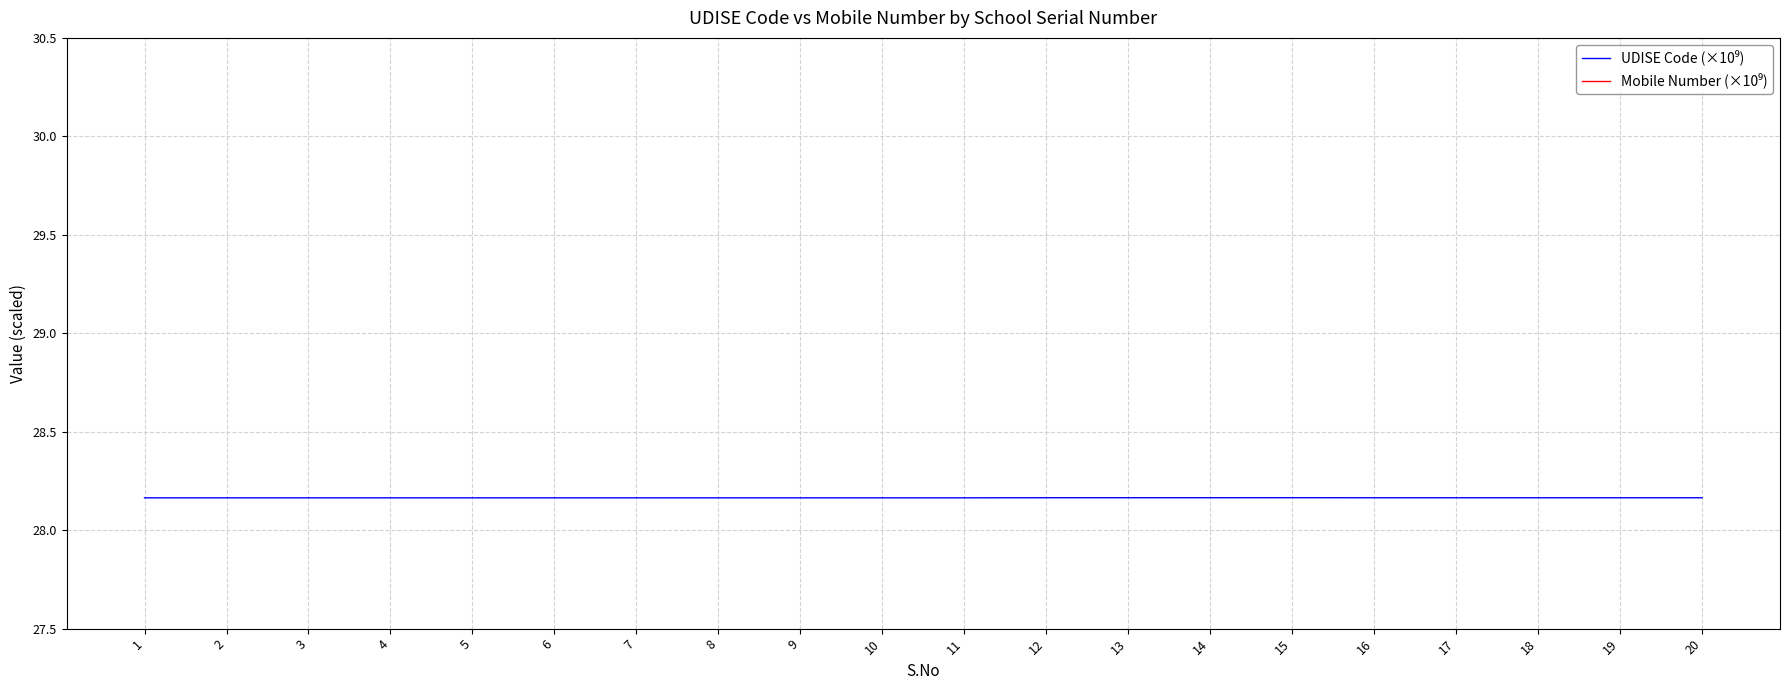

Reading right to left, list all the values displayed in this chart.

UDISE Code (×10⁹): 28.2	28.2	28.2	28.2	28.2	28.2	28.2	28.2	28.2	28.2	28.2	28.2	28.2	28.2	28.2	28.2	28.2	28.2	28.2	28.2
Mobile Number (×10⁹): 9.0	9.4	9.5	9.9	9.4	9.8	9.5	9.4	10.0	9.7	9.8	9.4	9.3	9.9	8.5	9.4	9.4	9.9	8.1	9.4